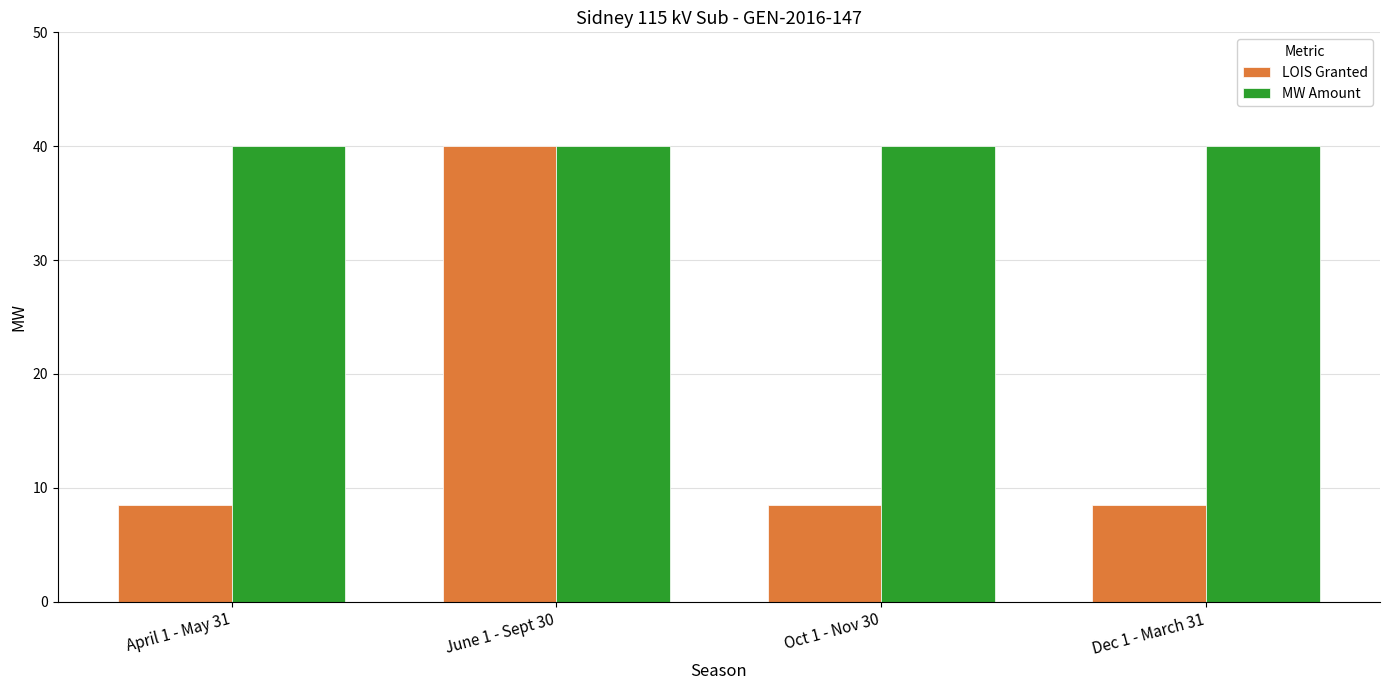

Reading right to left, extract all data points from this chart.

LOIS Granted: Dec 1 - March 31=8.5	Oct 1 - Nov 30=8.5	June 1 - Sept 30=40.0	April 1 - May 31=8.5
MW Amount: Dec 1 - March 31=40.0	Oct 1 - Nov 30=40.0	June 1 - Sept 30=40.0	April 1 - May 31=40.0